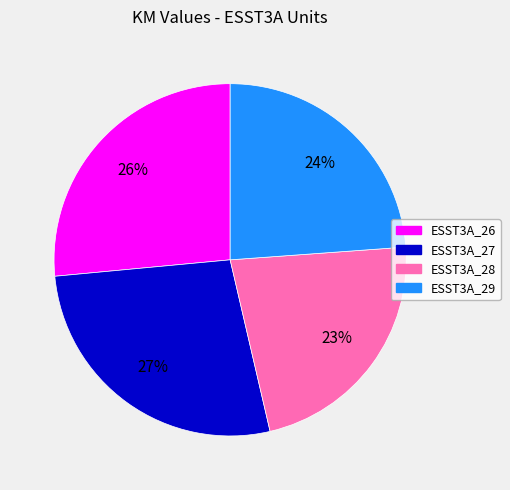

What percentage is the ESST3A_28 slice, to the nearest percent?

23%